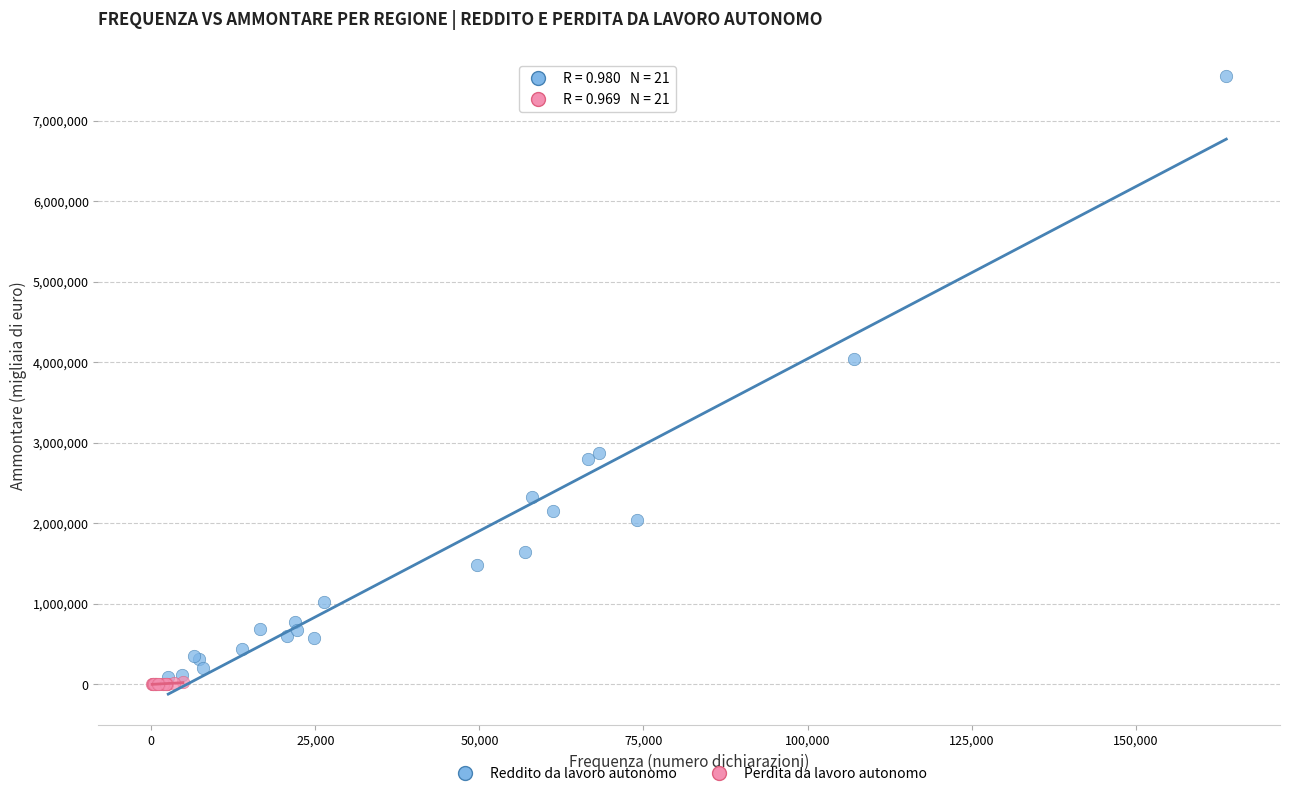

Which series has the widest spread of Y values?

Reddito da lavoro autonomo